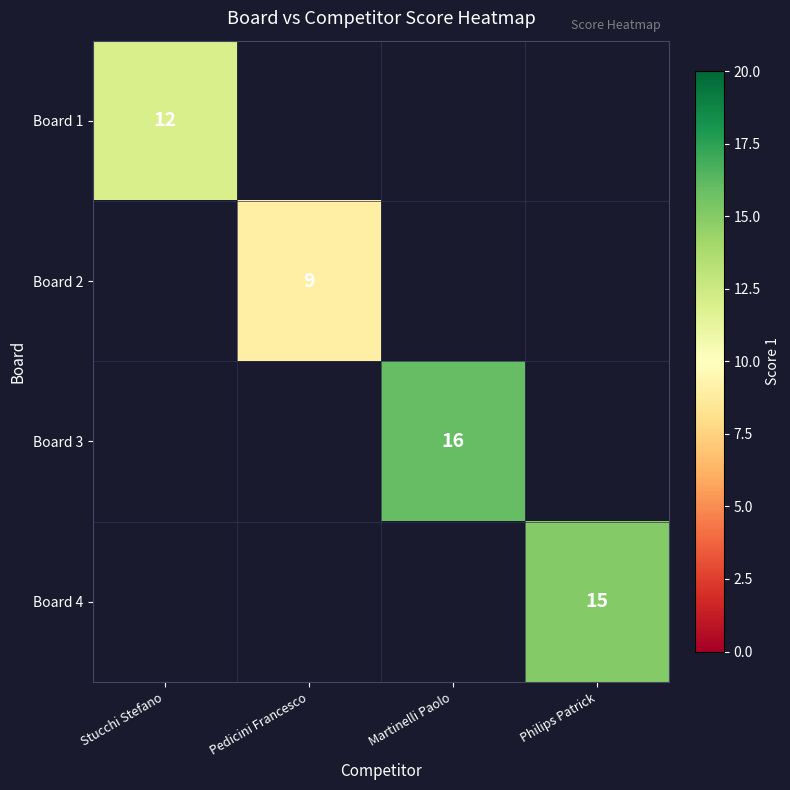

The value of Board 1 at Stucchi Stefano is 12. True or false?

True